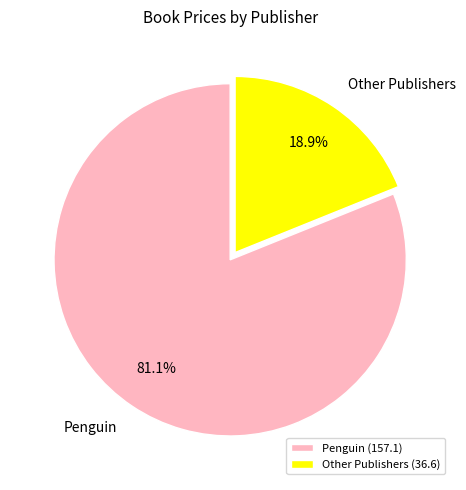

Which has a higher value, Other Publishers or Penguin?

Penguin